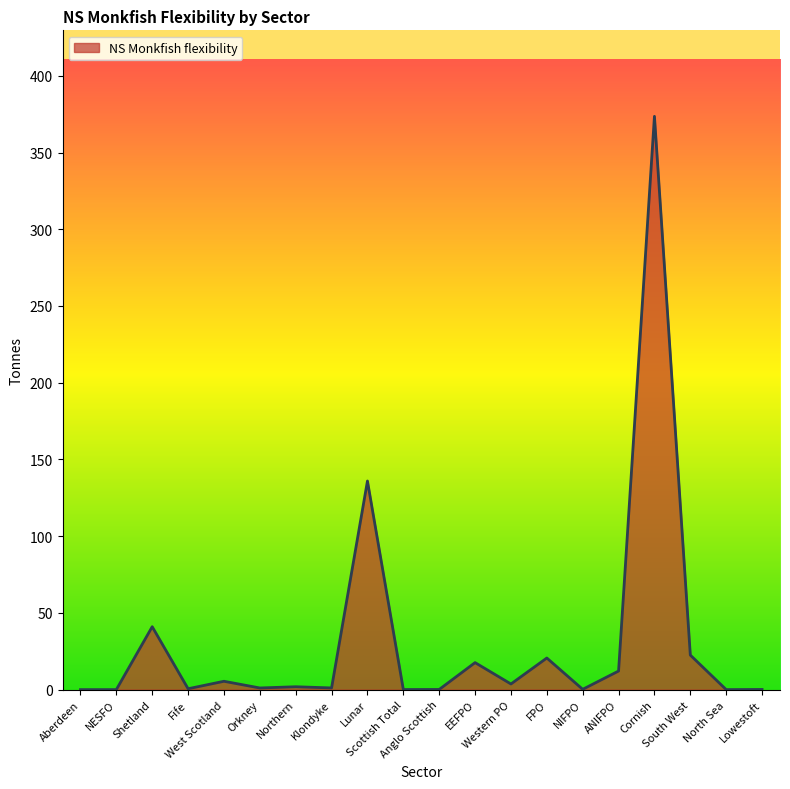

Does the chart display data point markers on the line(s)?

No